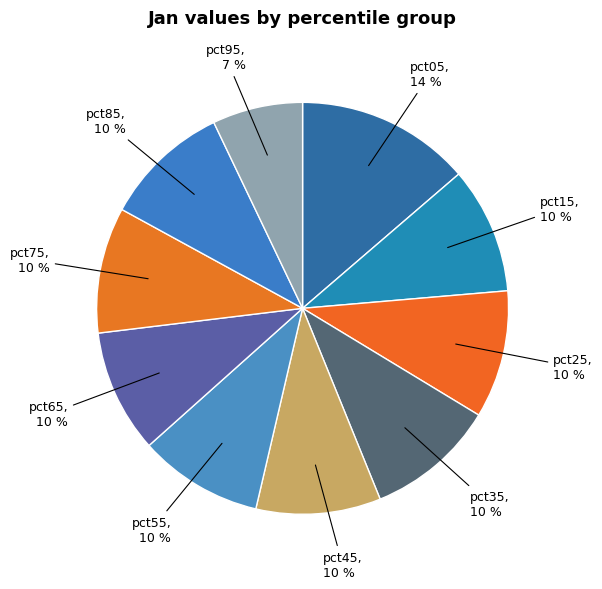

Which slice is the smallest?

pct95